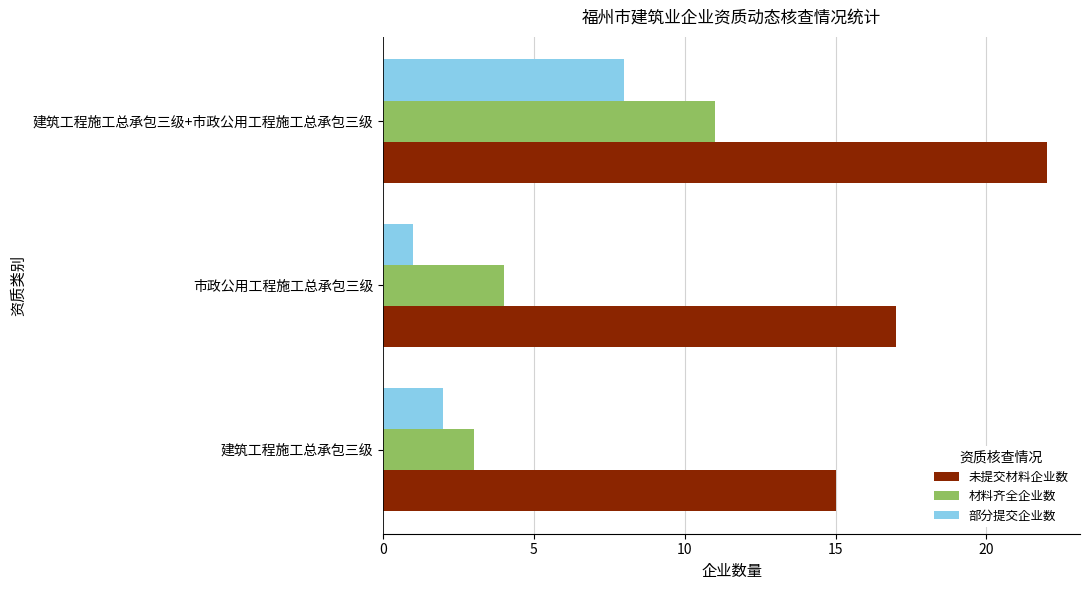

Which series has the largest total across all categories?

未提交材料企业数